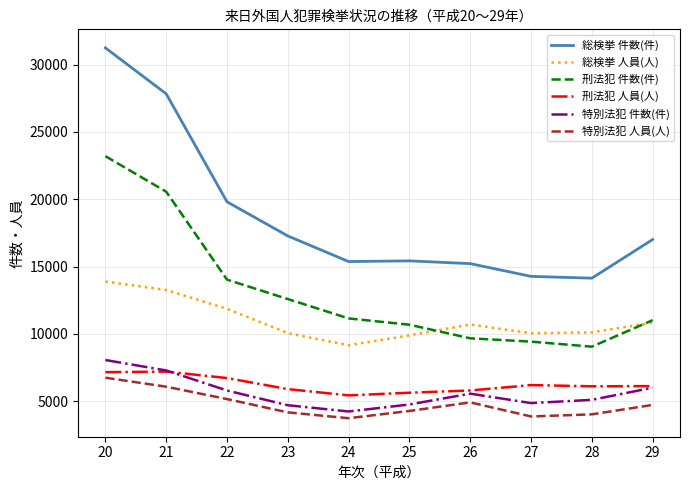

Where does the 総検挙 人員(人) series first go above 10689?

20